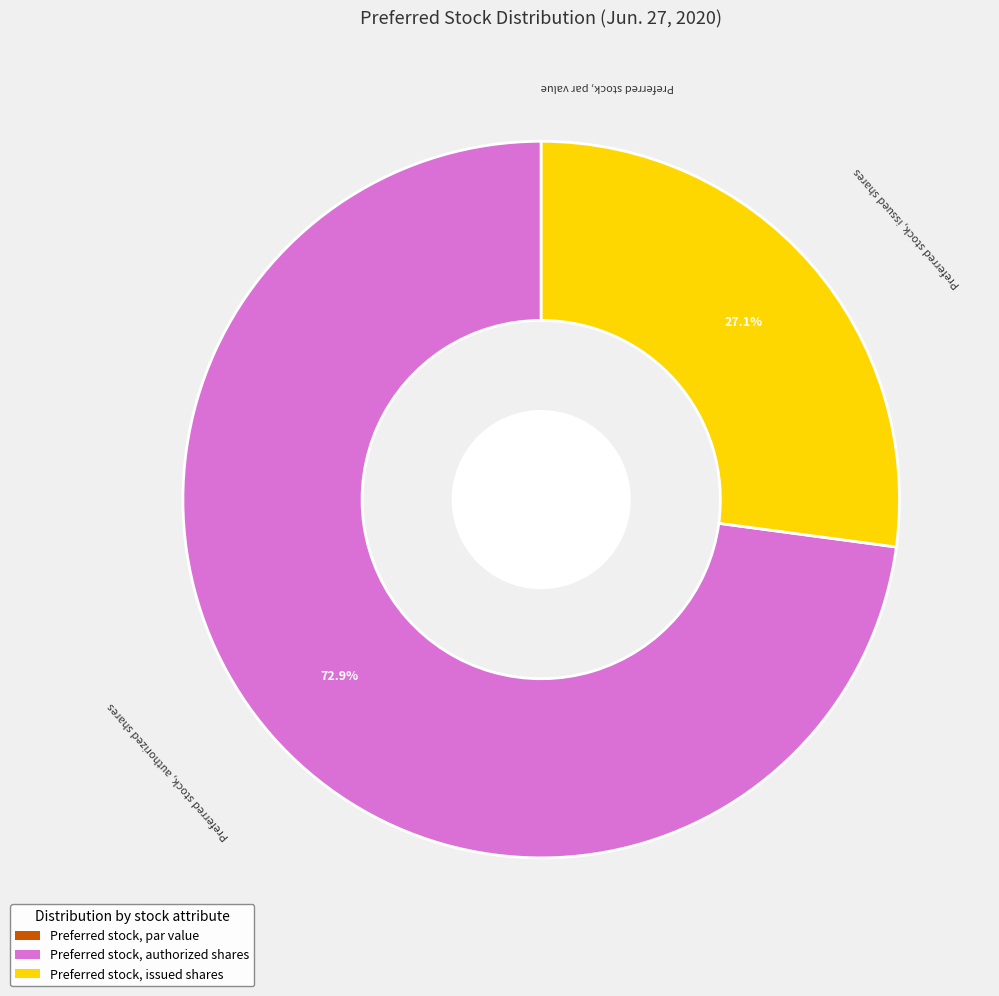

Between Preferred stock, authorized shares and Preferred stock, issued shares, which is larger?

Preferred stock, authorized shares